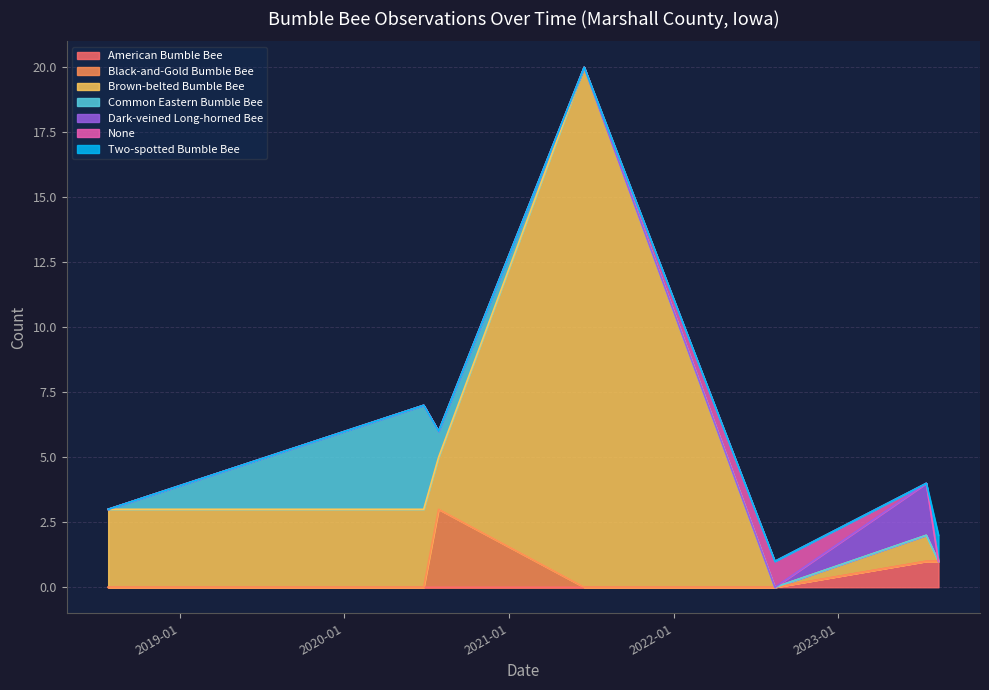

Which has a higher value, 2020-07-28 or 2023-08-11?

2020-07-28